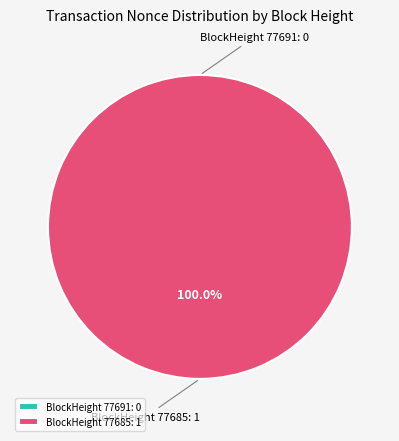

Is 77685 the majority of the pie?

Yes